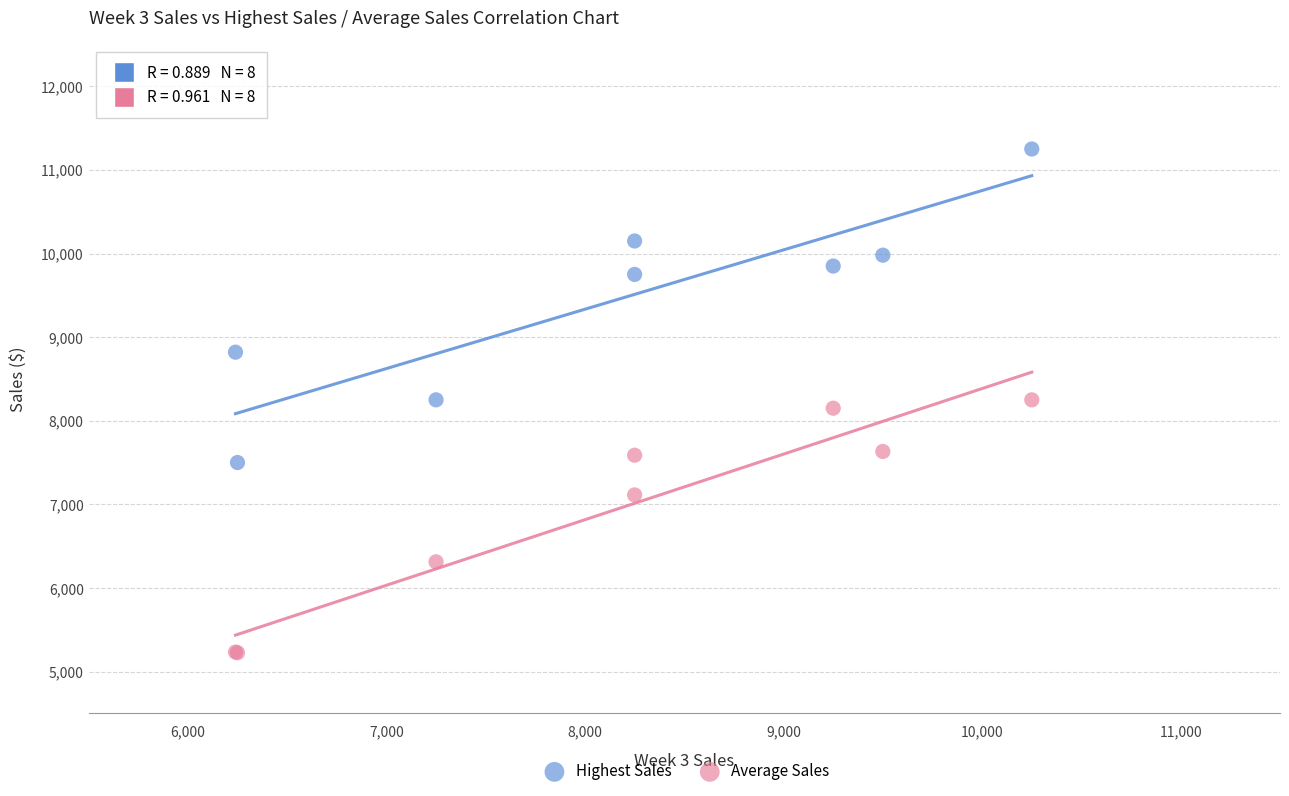

What are all the series names shown in the legend?

Highest Sales, Average Sales